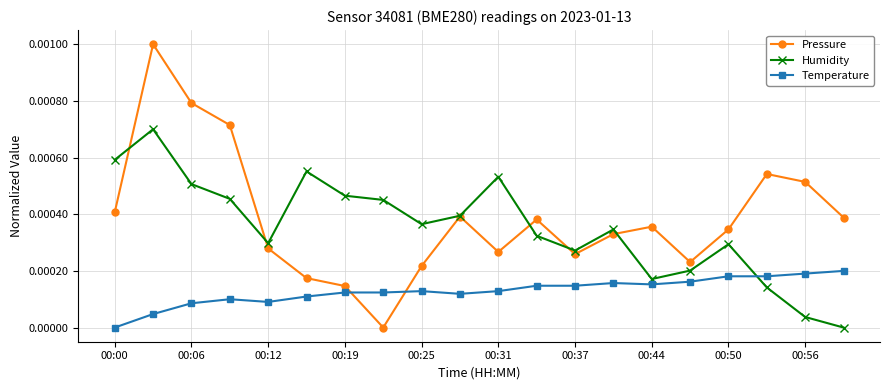

Which series ends up on top after the final intersection of Temperature and Pressure?

Pressure